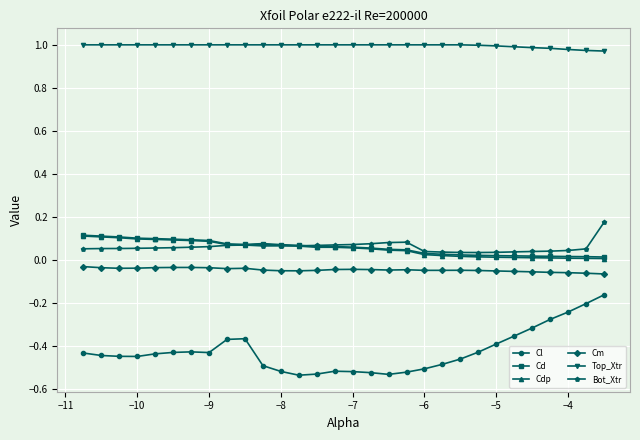

Which series has the widest spread of values?

Cl